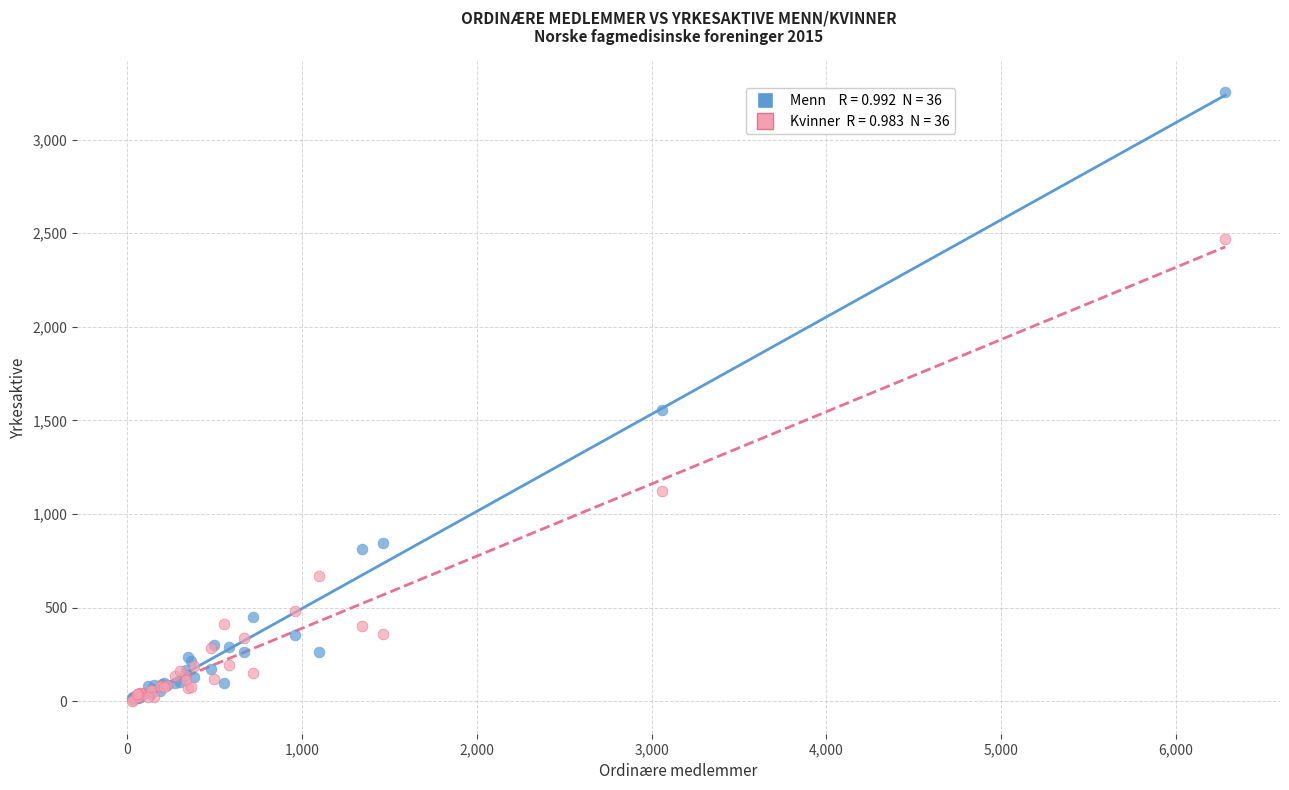

Across all series, what Y value is closest to 1629?

1557